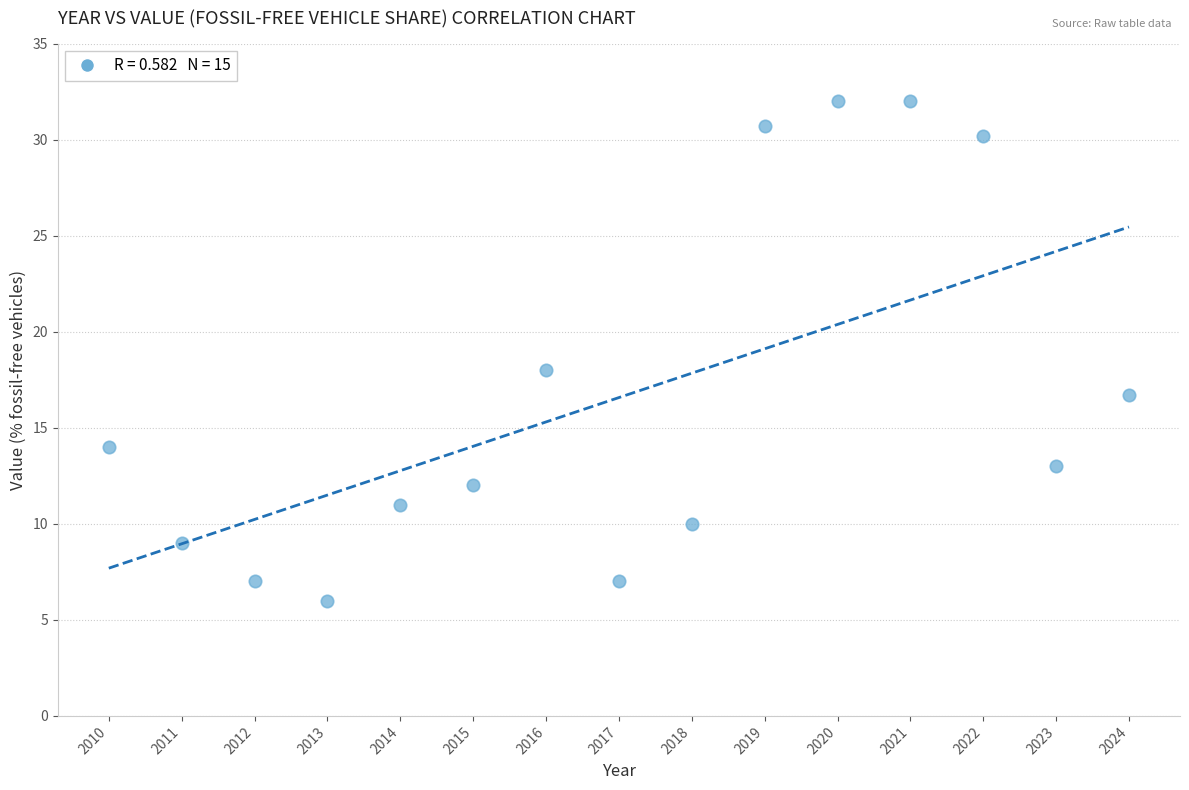

What is the range of Y values (max minus min)?

26.0